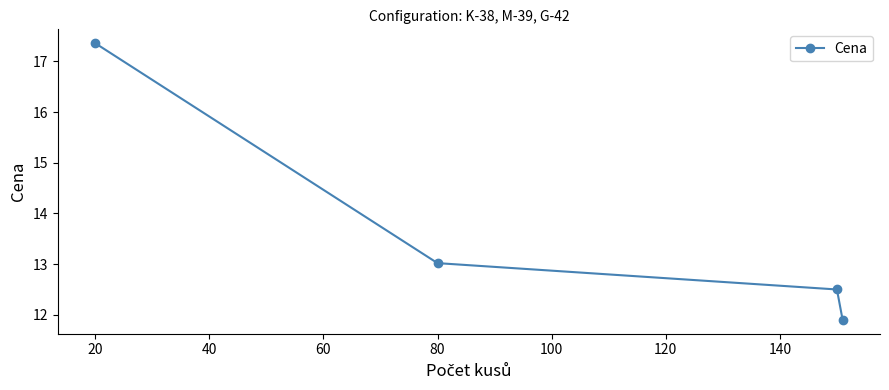

How many data points are above 13?

2